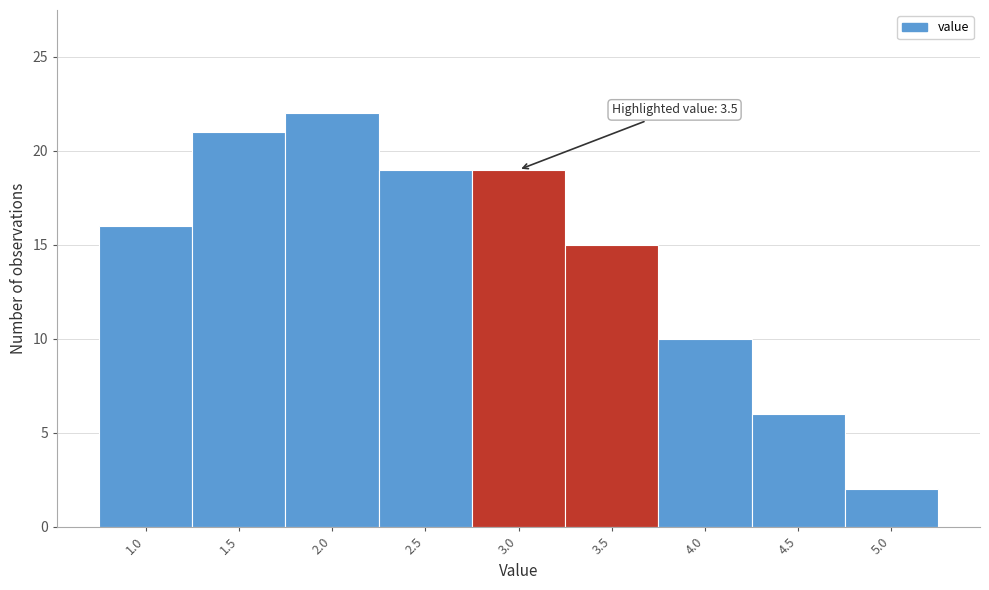

Reading right to left, list all the values displayed in this chart.

2	6	10	15	19	19	22	21	16